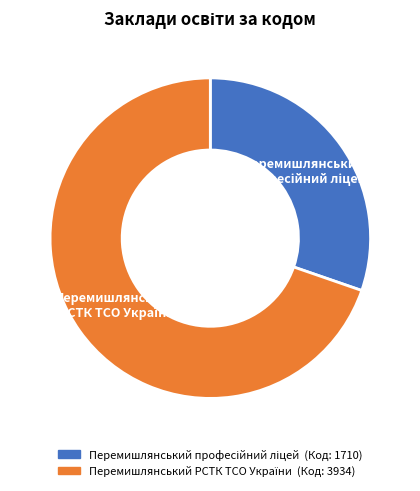

Is there any slice that represents more than half of the pie?

Yes